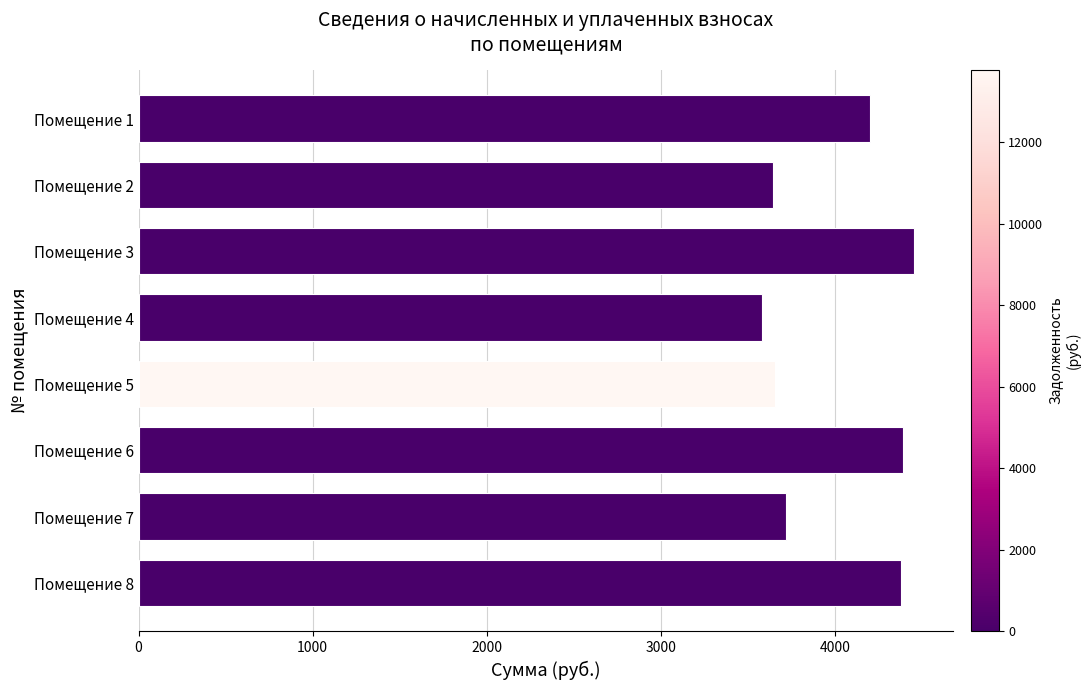

At which category does the chart reach its peak across all series?

Помещение 3